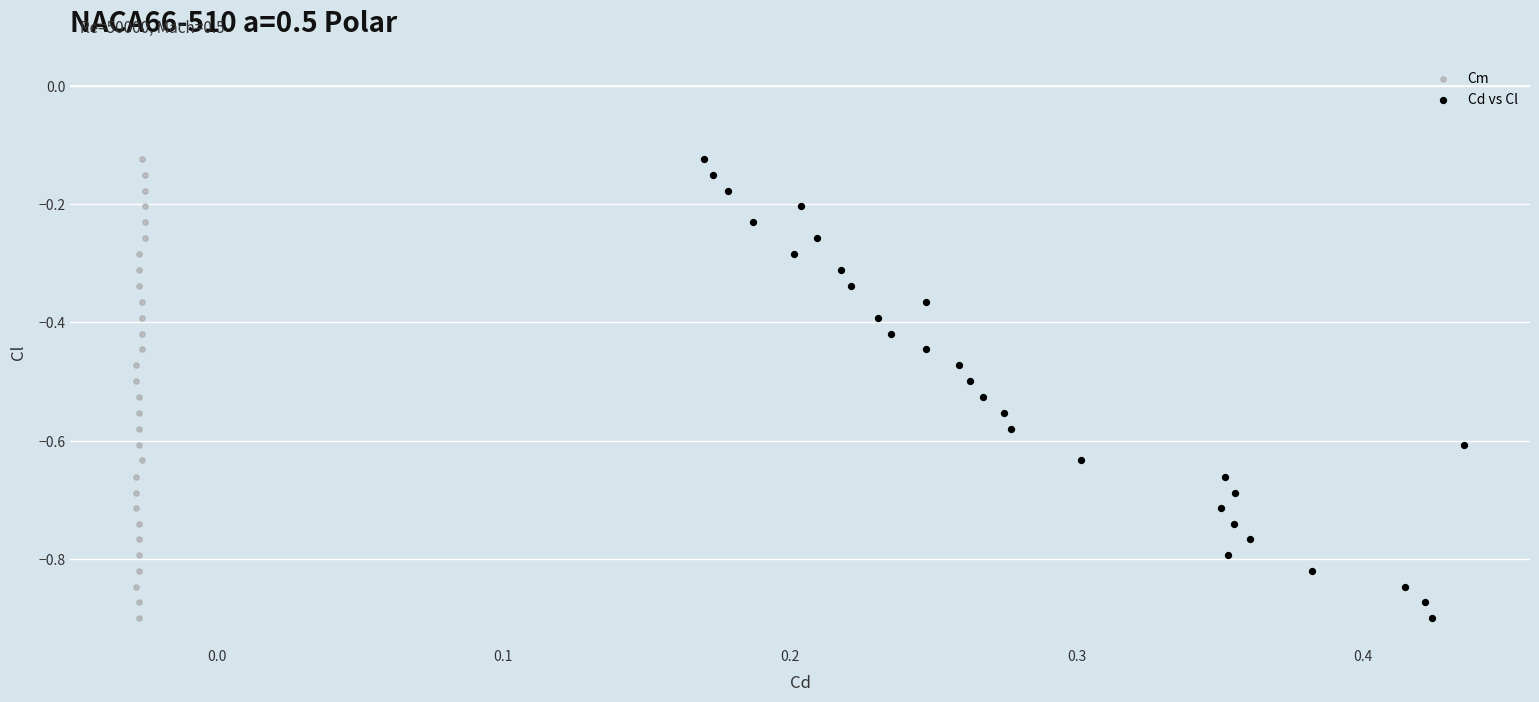

What are all the series names shown in the legend?

Cm, Cd vs Cl